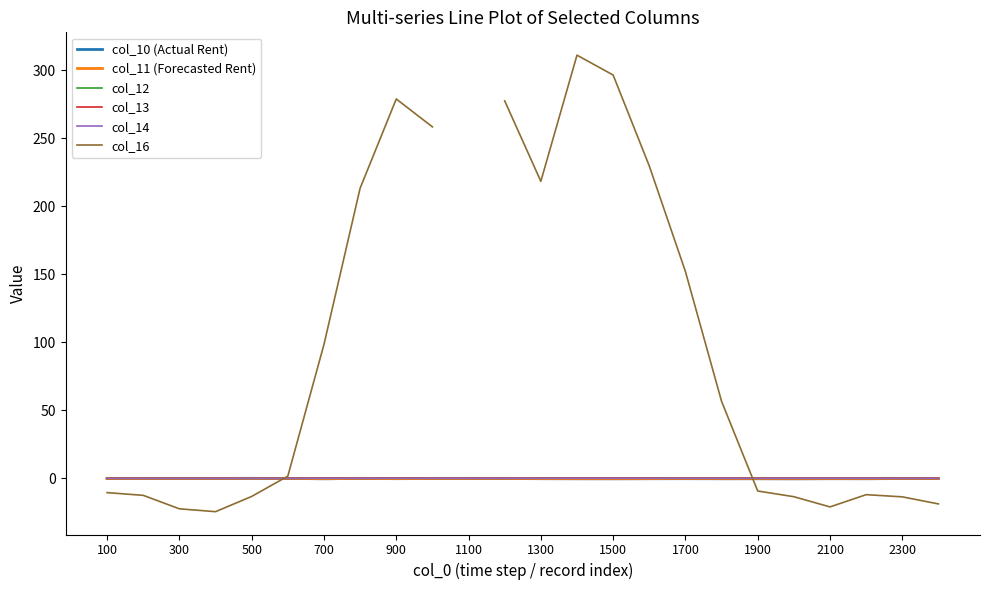

The col_14 series shows 0.0 at 1300. True or false?

True